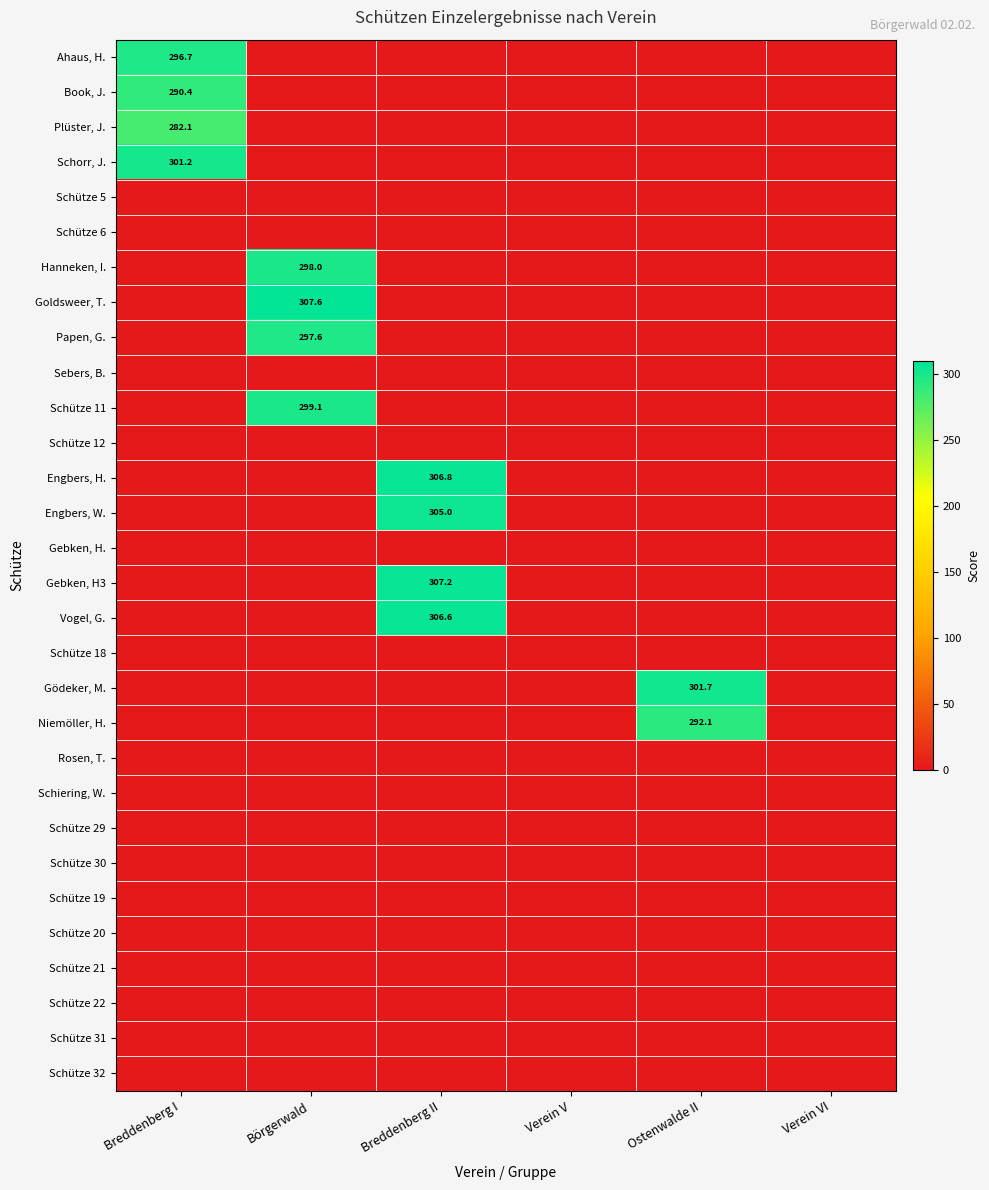

At how many categories does at least one series exceed 181?

4